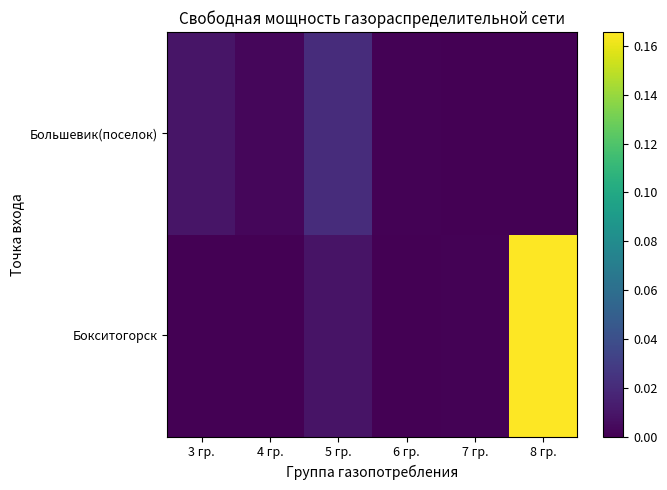

List the series in order of their overall mean, lowest first.

Большевик(поселок), Бокситогорск